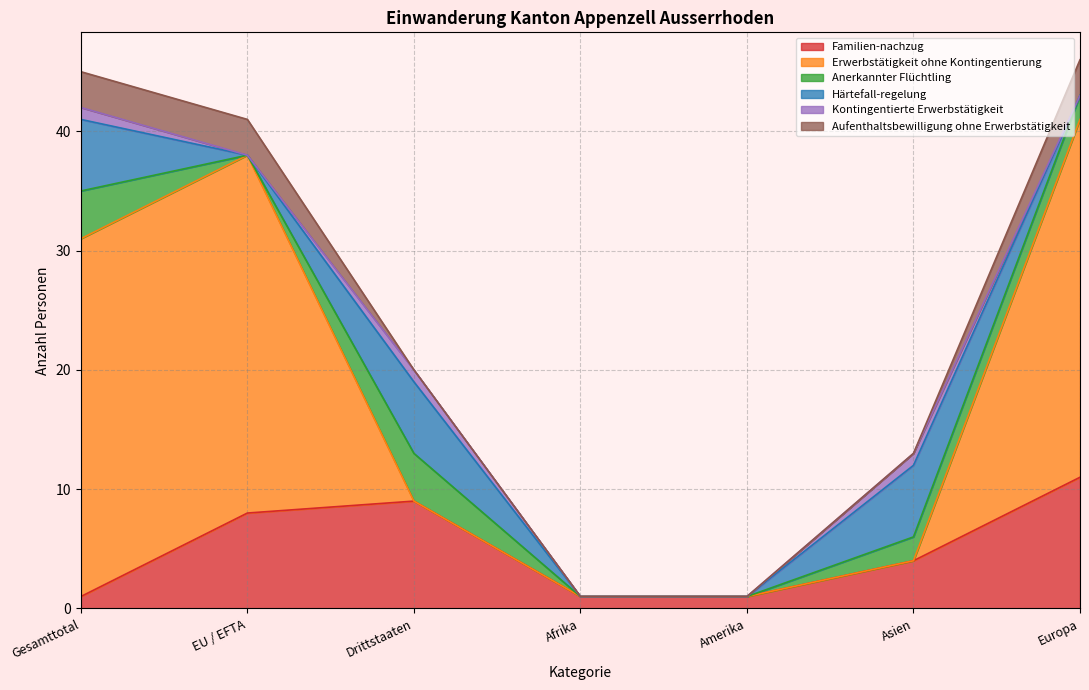

List the series in order of their peak value, lowest first.

Kontingentierte Erwerbstätigkeit, Aufenthaltsbewilligung ohne Erwerbstätigkeit, Anerkannter Flüchtling, Härtefall-regelung, Familien-nachzug, Erwerbstätigkeit ohne Kontingentierung